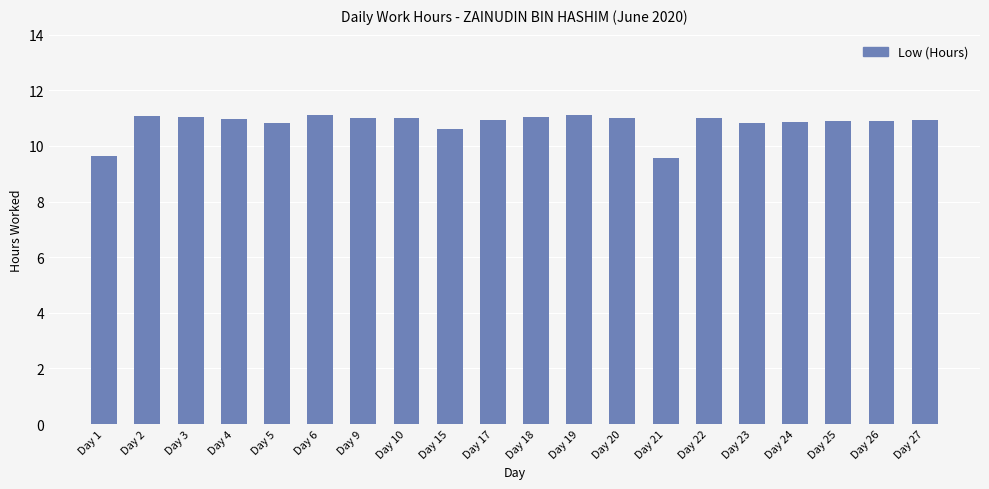

What is the value of the 18th bar from the left?

10.9